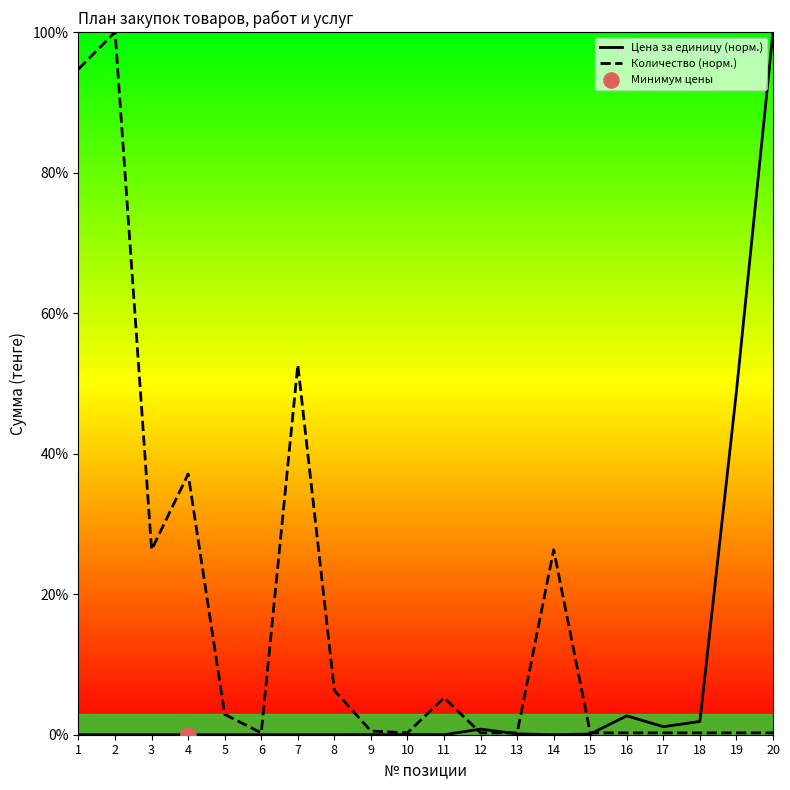

At which category is the sum across all series the highest?

20